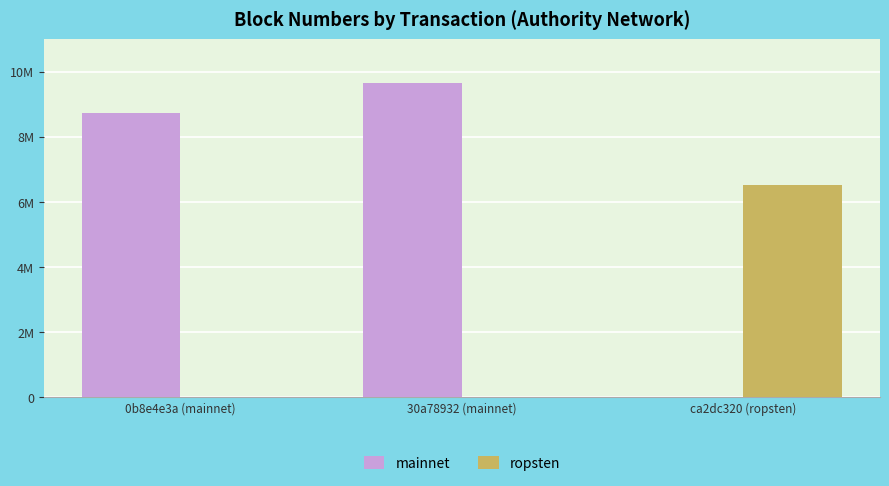

The mainnet series shows 8747091 at 0b8e4e3a (mainnet). True or false?

True